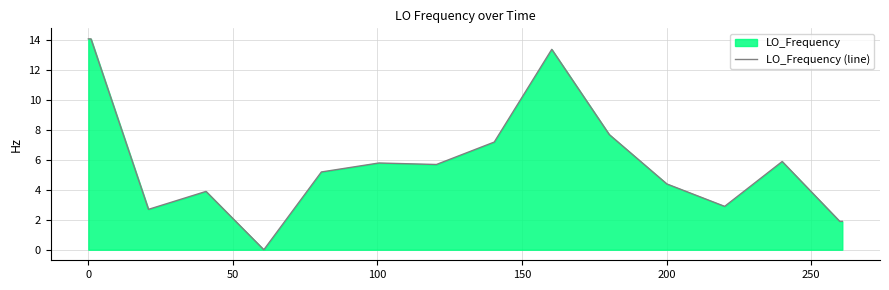

What is the greatest value displayed?

14.1